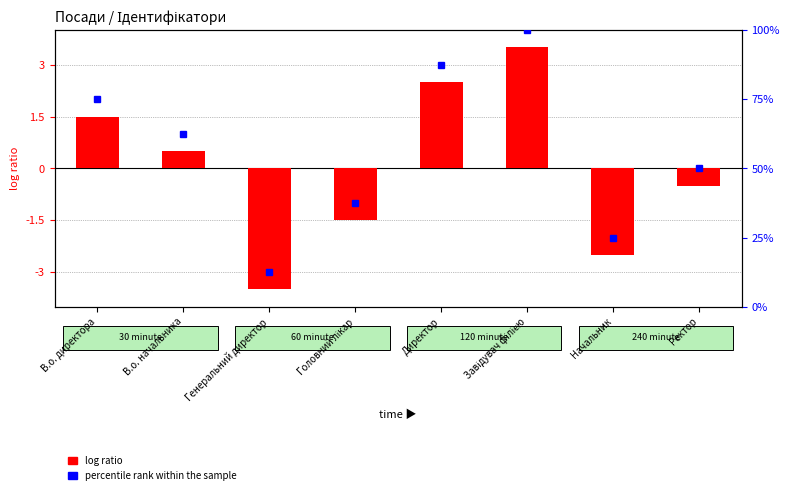

At Директор, list the series in order from smallest to largest.

log ratio, percentile rank within the sample